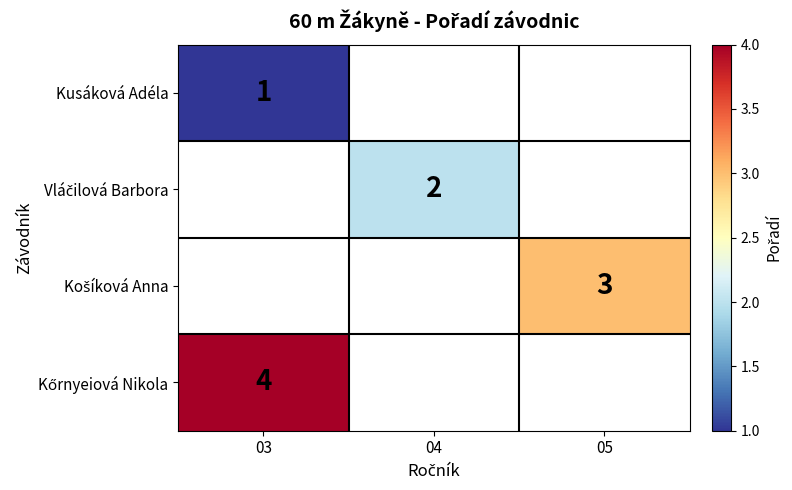

True or false: Kusáková Adéla has a value of 1 at 03.

True